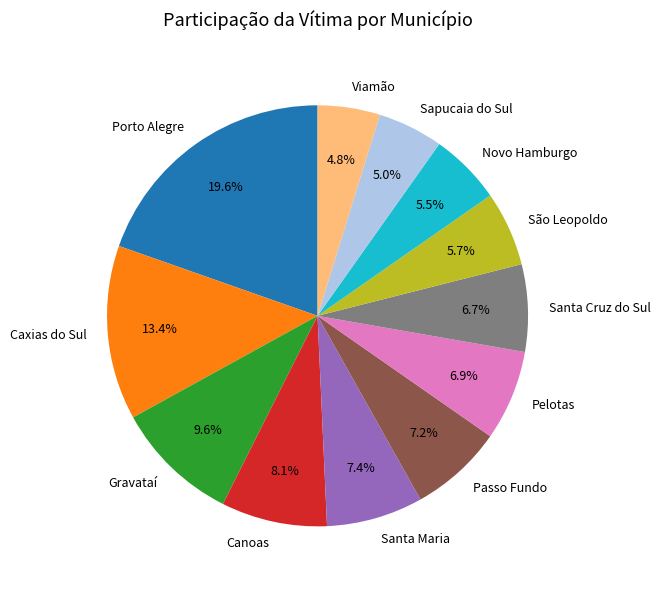

What percentage do Pelotas and Novo Hamburgo together represent?

12.4%